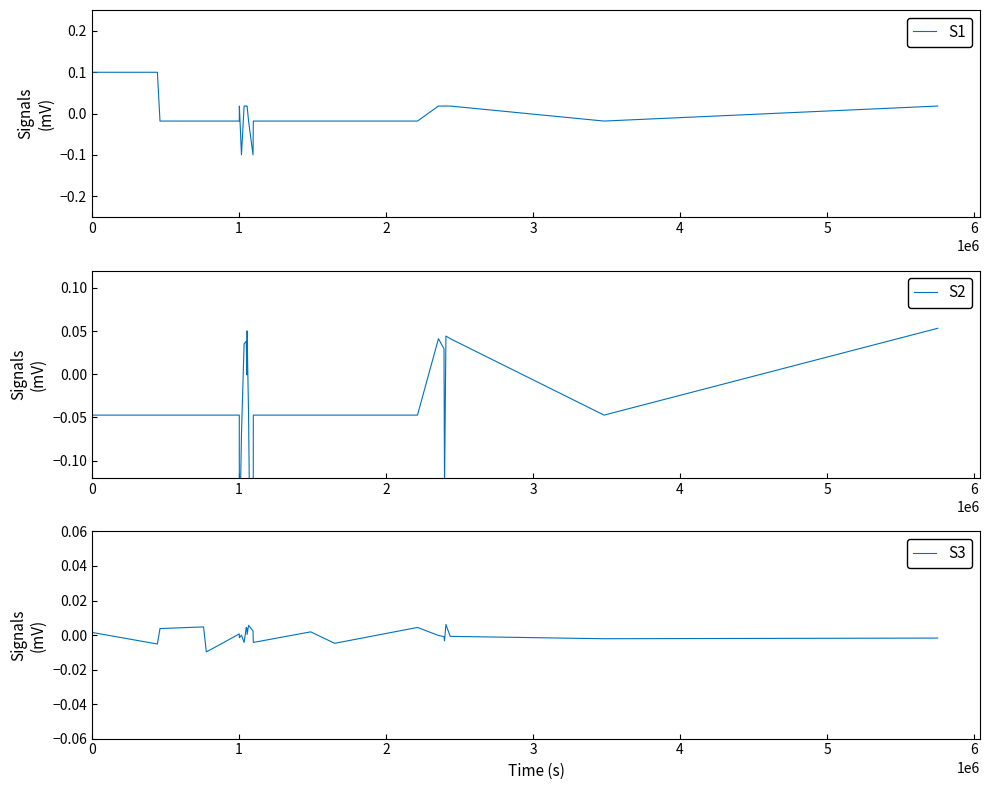

What is the lowest value of the S1 series?

-0.1